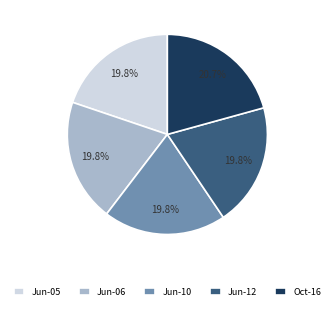

Is the sum of Jun-10 and Oct-16 greater than half?

No